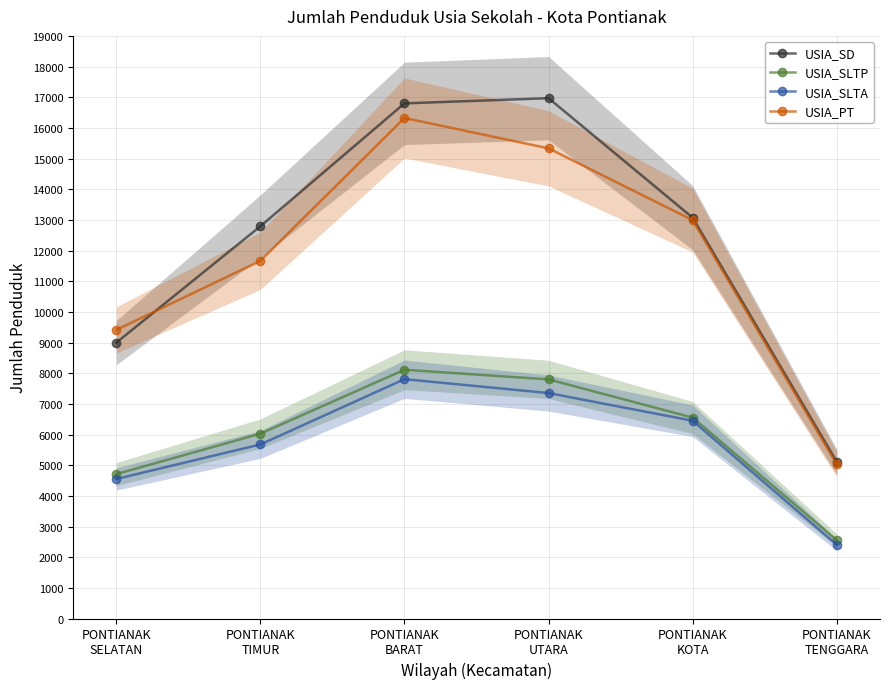

What is the label of the 5th point from the right?

PONTIANAK
TIMUR